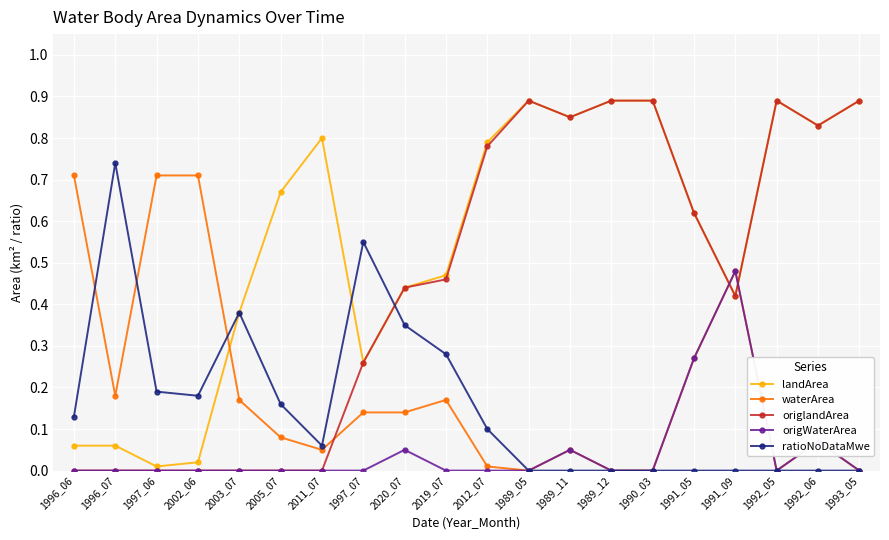

Which series has the largest range (max minus min)?

origlandArea